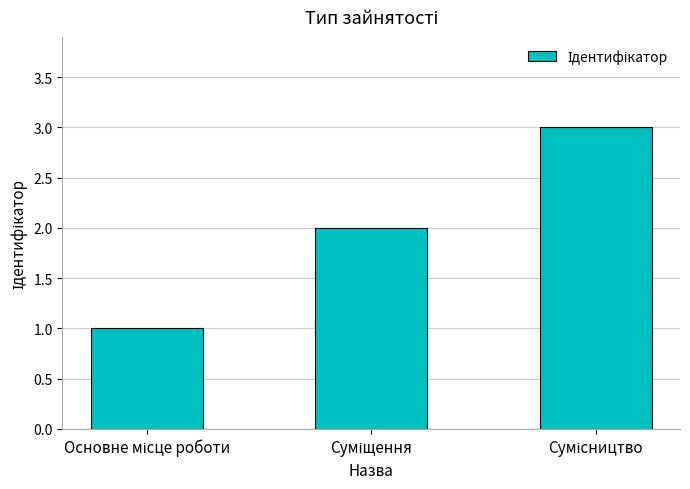

What is the maximum value shown in the chart?

3